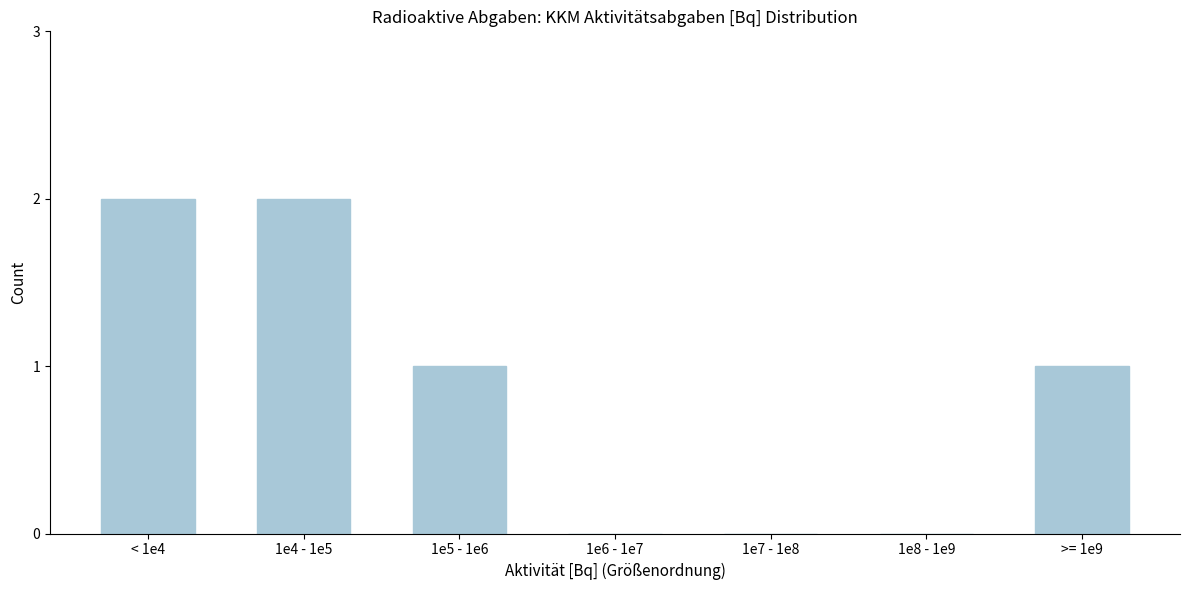

Reading left to right, extract all data points from this chart.

< 1e4=2	1e4 - 1e5=2	1e5 - 1e6=1	1e6 - 1e7=0	1e7 - 1e8=0	1e8 - 1e9=0	>= 1e9=1